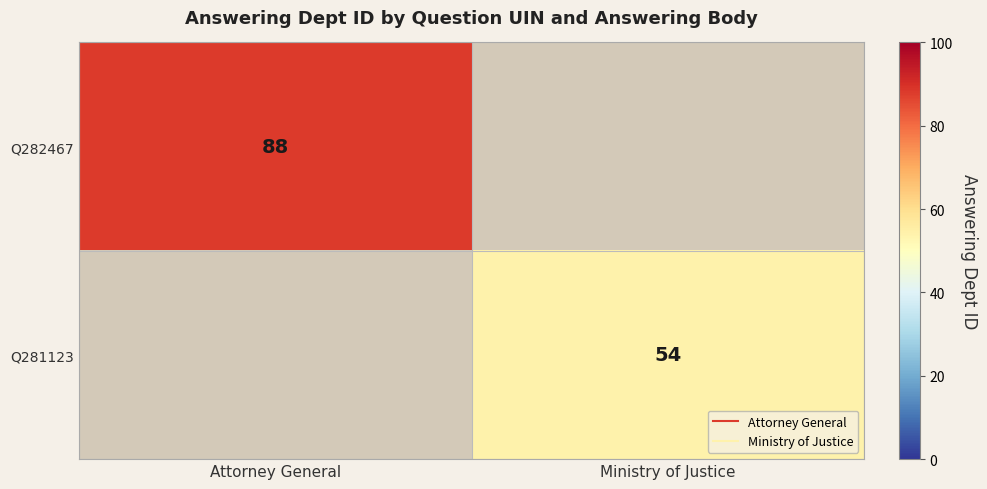

What is the sum of all Q282467 values?

88